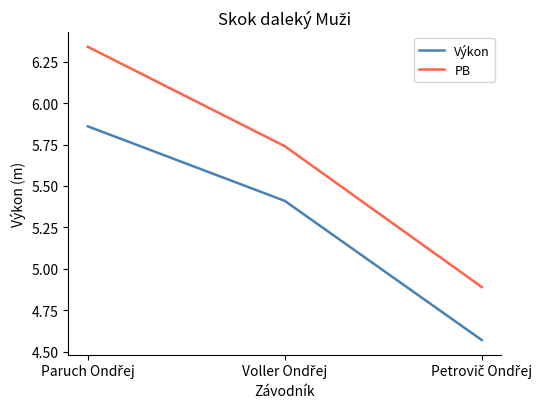

How many values in the PB series are below 5?

1